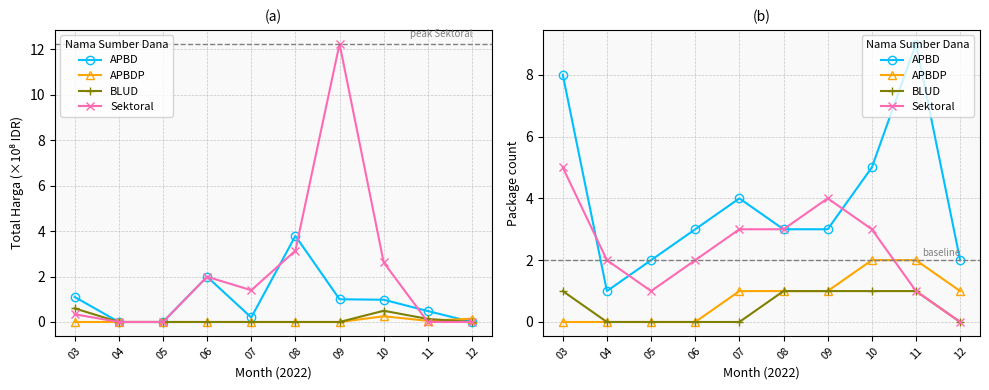

Which series changed the most between 11 and 12?

APBD